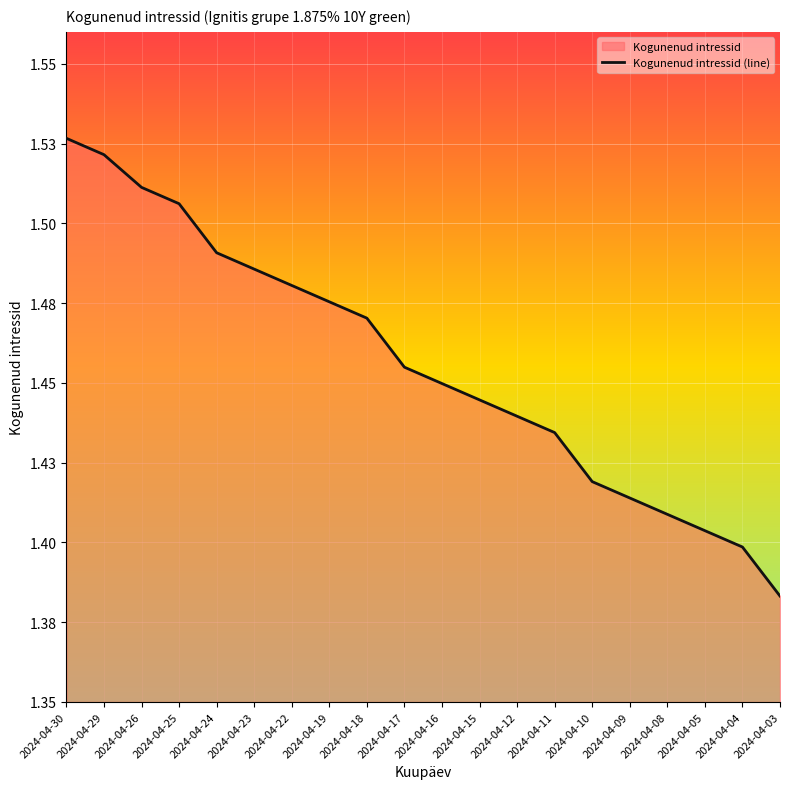

True or false: there are more than 2 points higher than both neighbors.

False